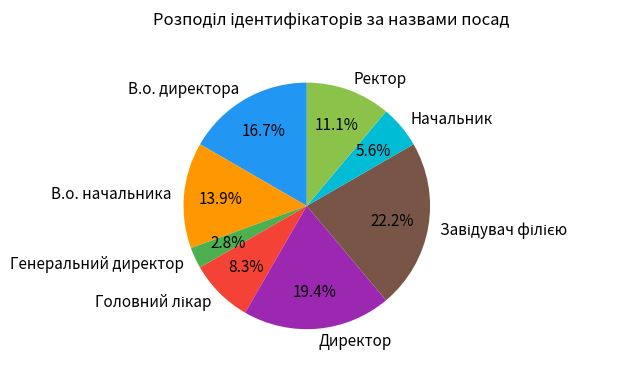

Combined, do Ректор and В.о. начальника account for over 50%?

No